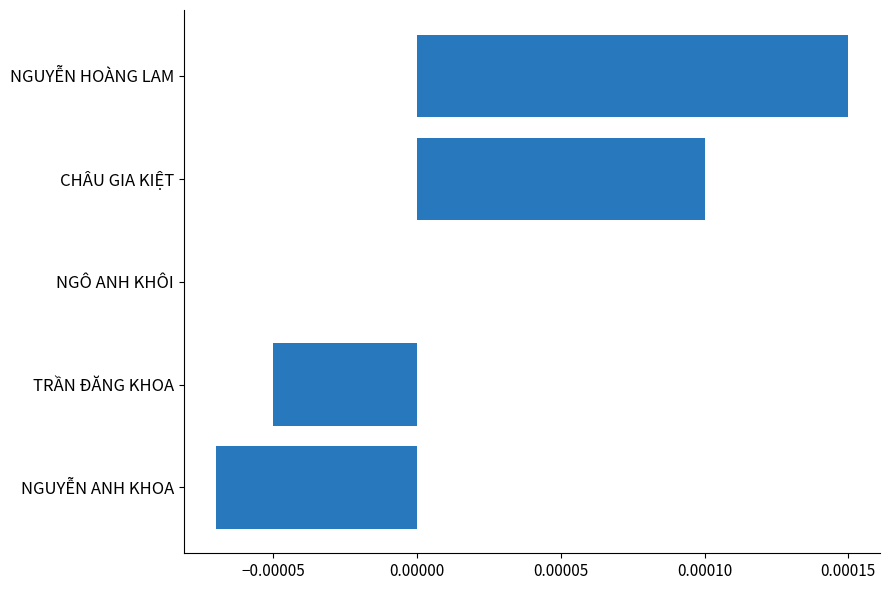

Between NGUYỄN HOÀNG LAM and NGUYỄN ANH KHOA, which is larger?

NGUYỄN HOÀNG LAM